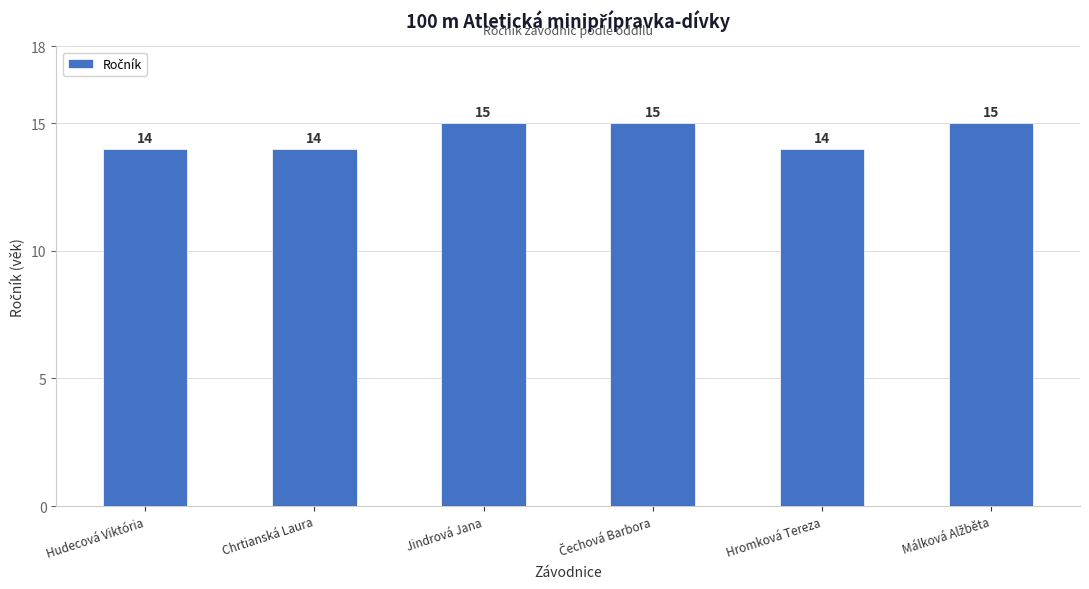

What is the ratio of the value at Jindrová Jana to the value at Hudecová Viktória?

1.1